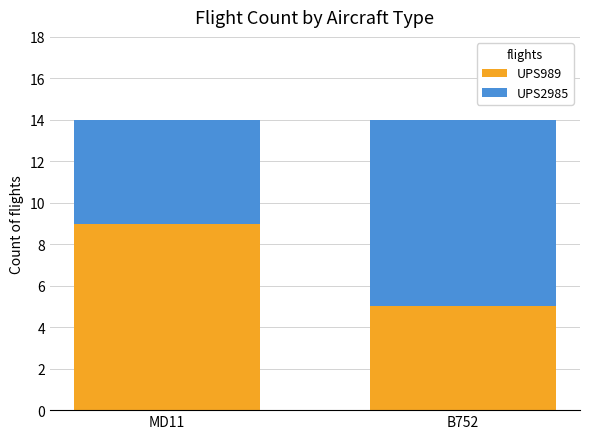

What is the sum of the UPS989 values at MD11 and B752?

14